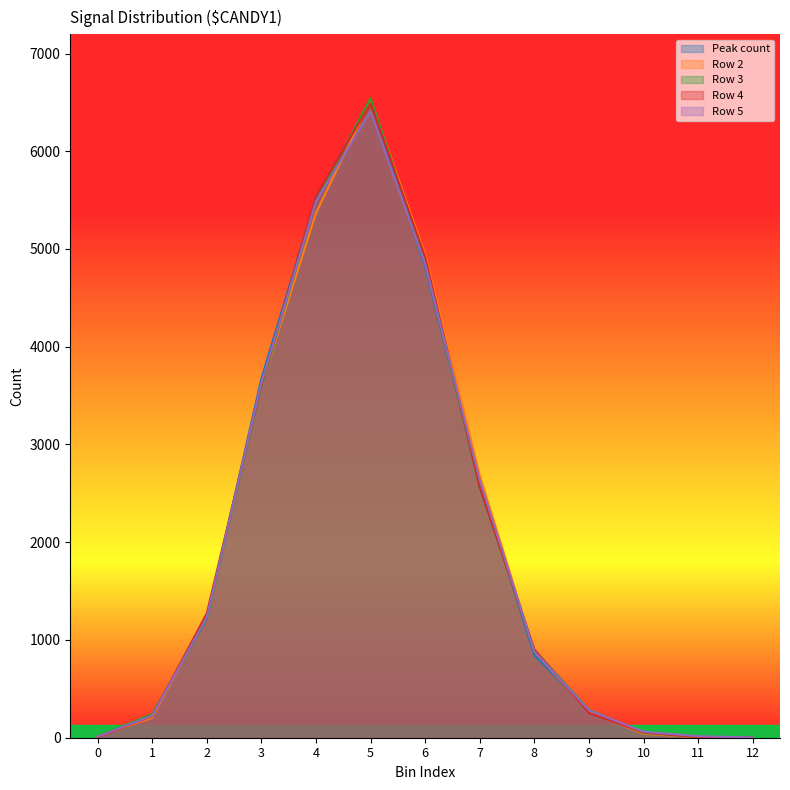

The value of Row 2 at 0 is 13. True or false?

True